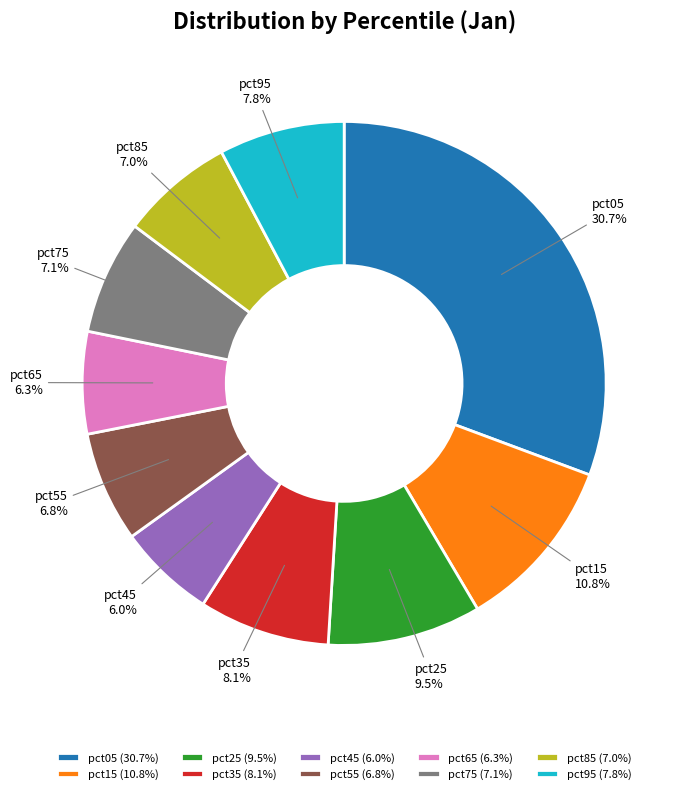

Is there a majority slice in this chart?

No